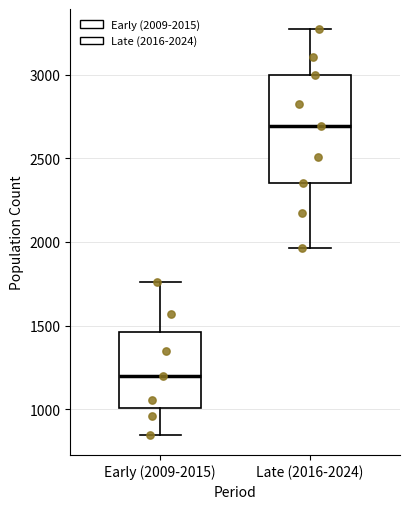

Where is the lower edge of the box for Early (2009-2015) on the y-axis? The values are not printed on the chart, so give them approximately, as read against the axis.

1000